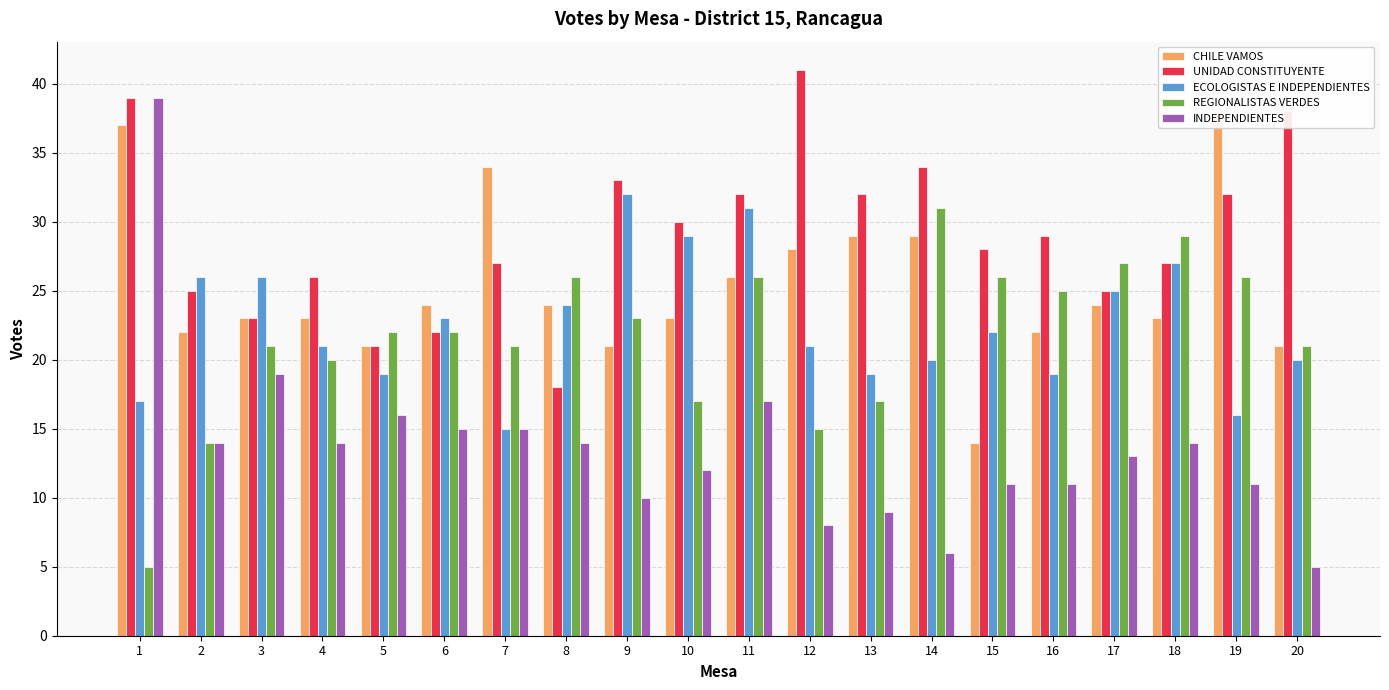

What is the smallest value displayed?

5